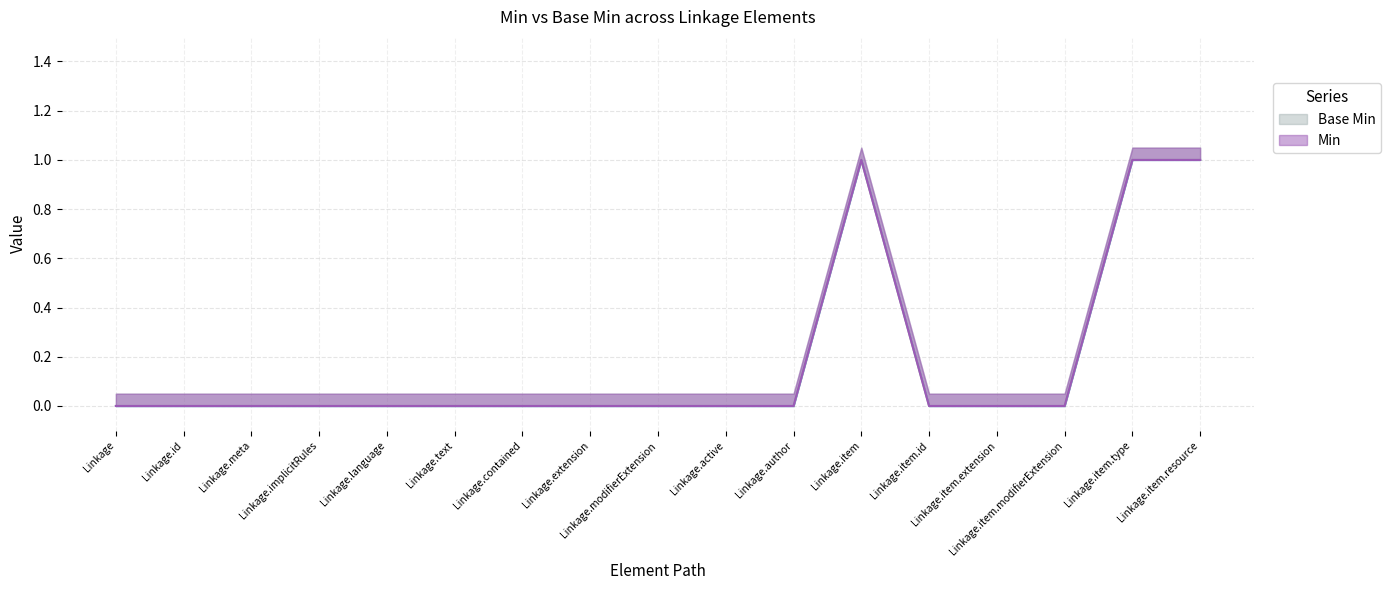

At how many categories does at least one series exceed 0?

3